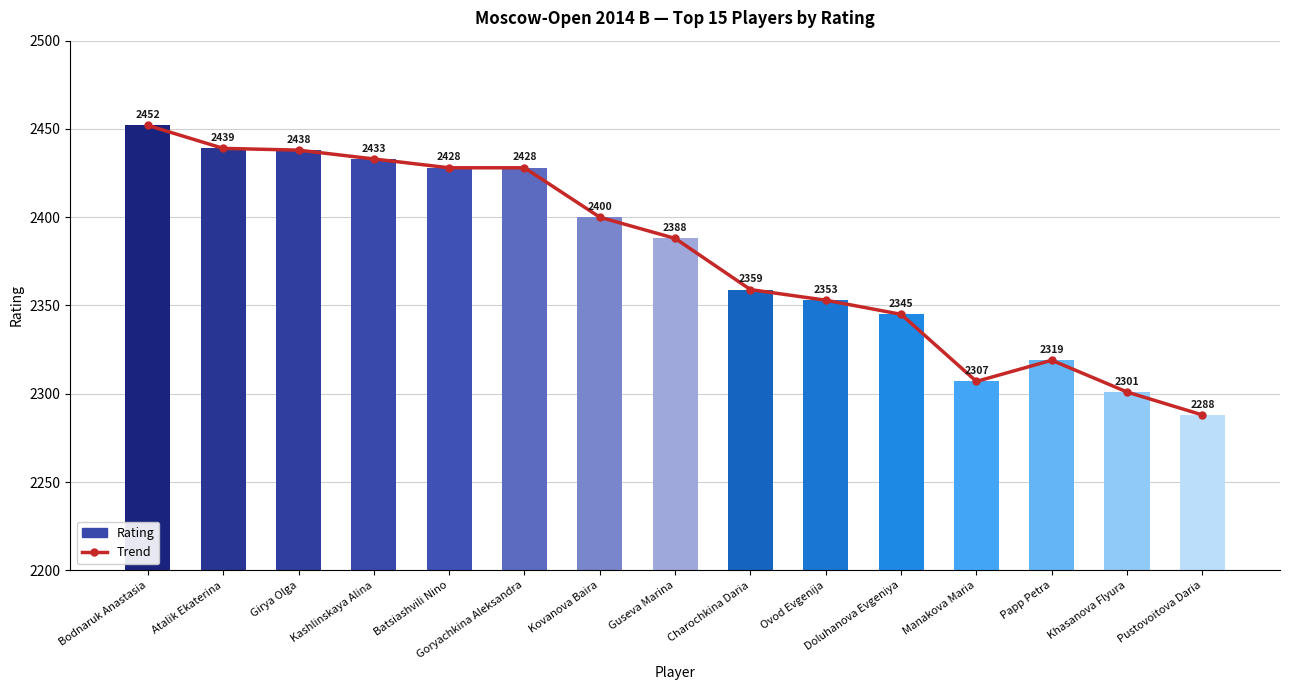

Rank the categories by Trend value from highest to lowest.

Bodnaruk Anastasia, Atalik Ekaterina, Girya Olga, Kashlinskaya Alina, Batsiashvili Nino, Goryachkina Aleksandra, Kovanova Baira, Guseva Marina, Charochkina Daria, Ovod Evgenija, Doluhanova Evgeniya, Papp Petra, Manakova Maria, Khasanova Flyura, Pustovoitova Daria